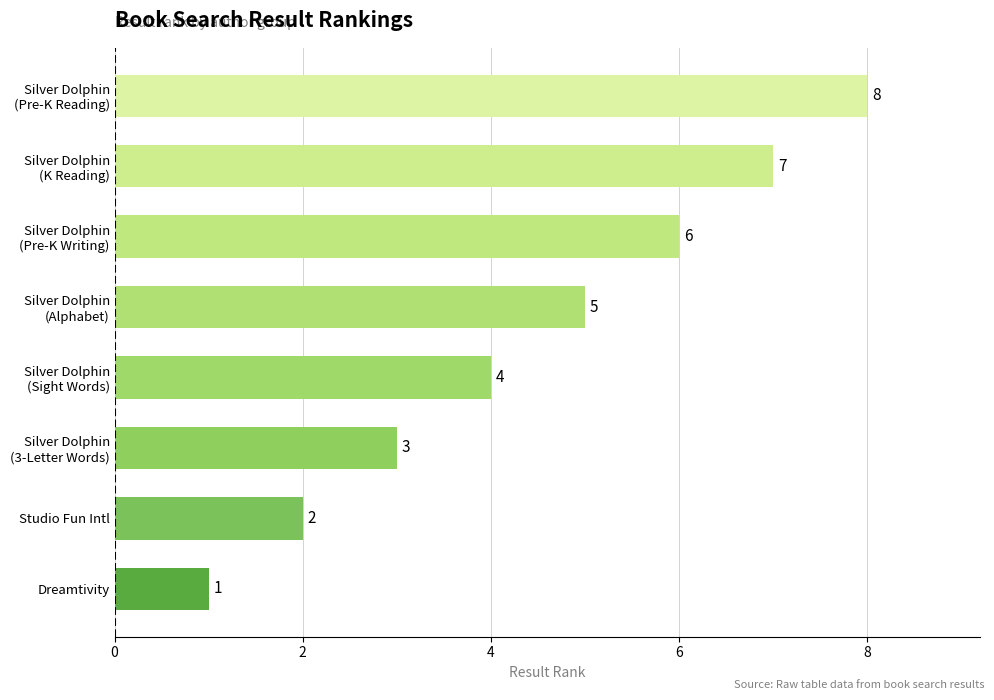

How many bars are there in total?

8